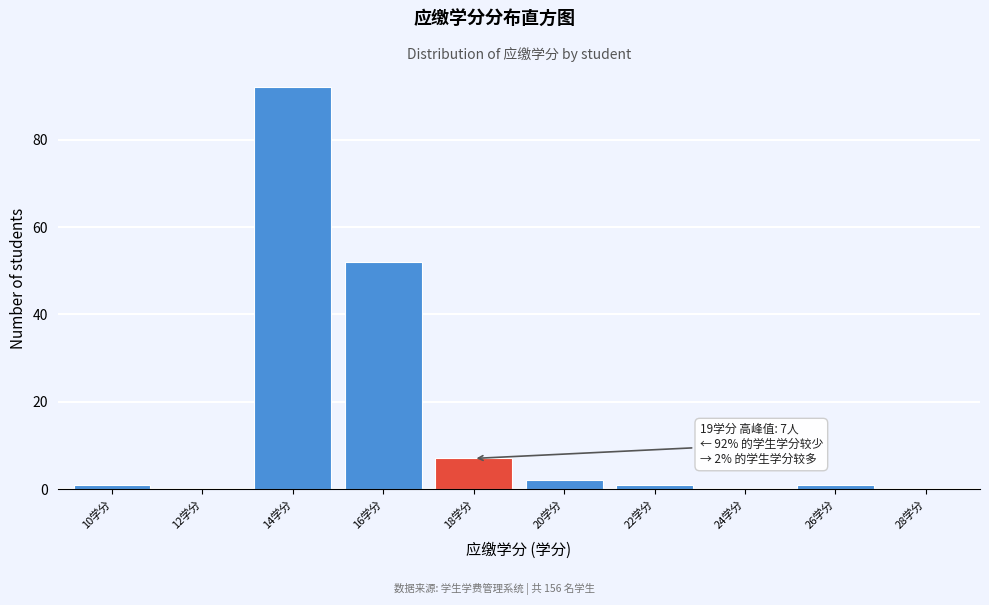

Reading left to right, transcribe all the data shown in this chart.

10学分=1	12学分=0	14学分=92	16学分=52	18学分=7	20学分=2	22学分=1	24学分=0	26学分=1	28学分=0